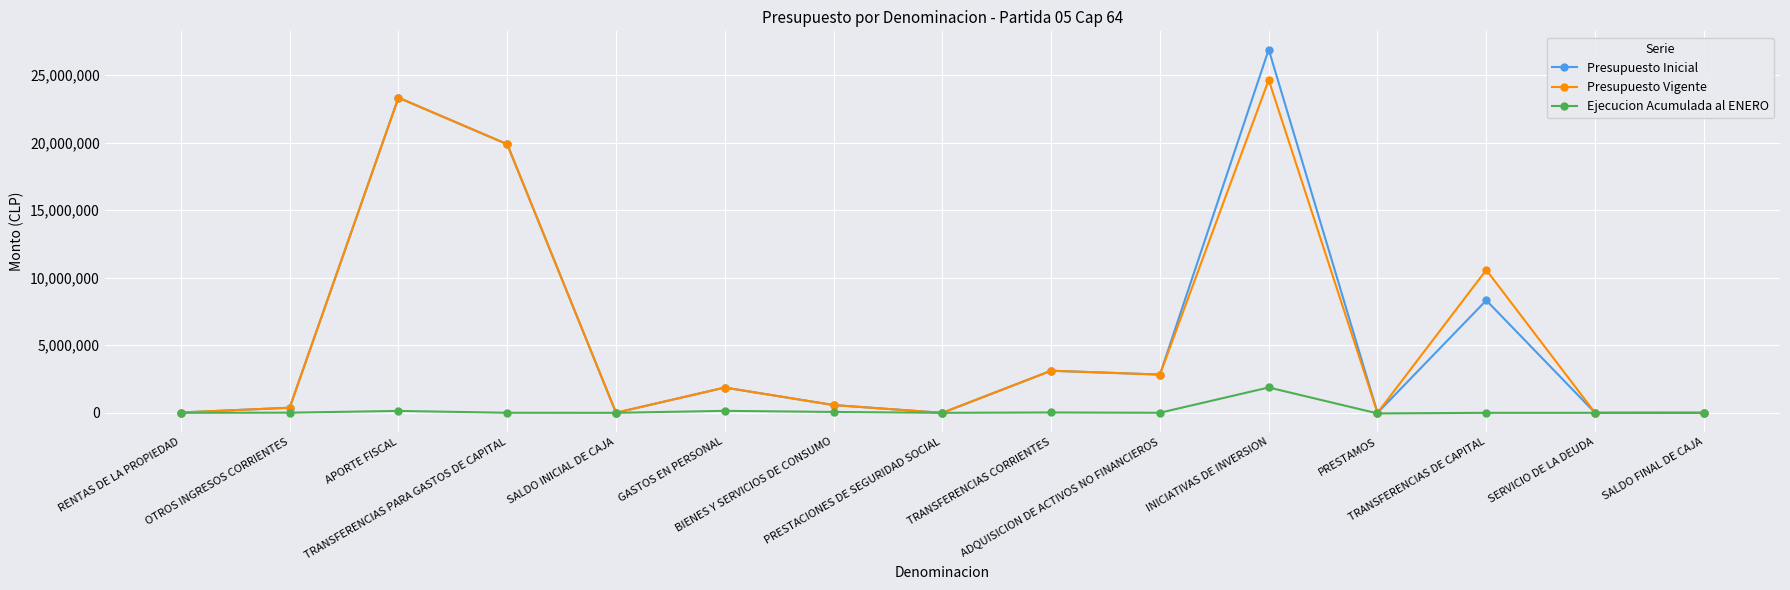

Which series has the widest spread of values?

Presupuesto Inicial